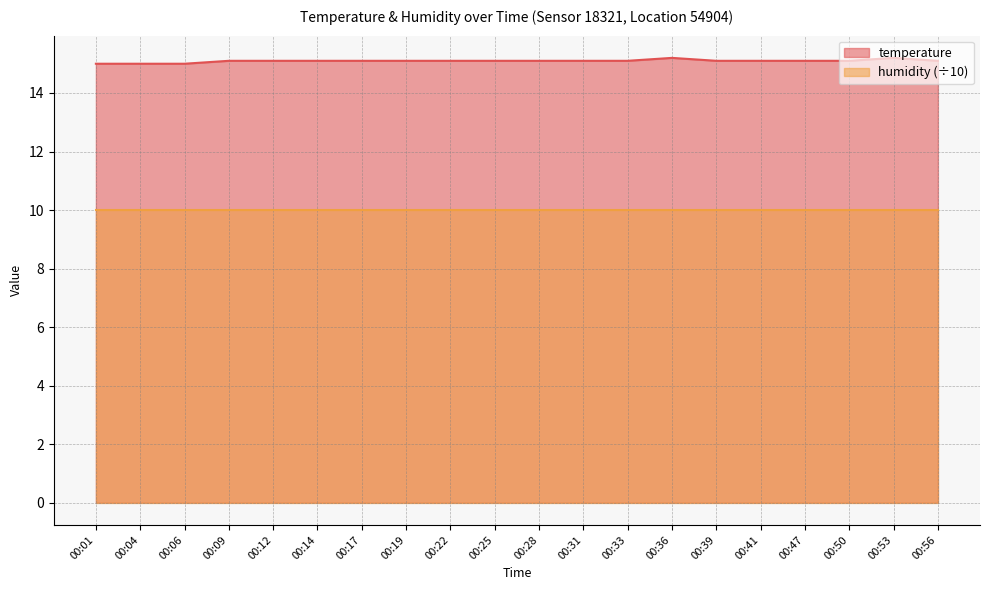

What is the value of the 15th point from the left?

15.1